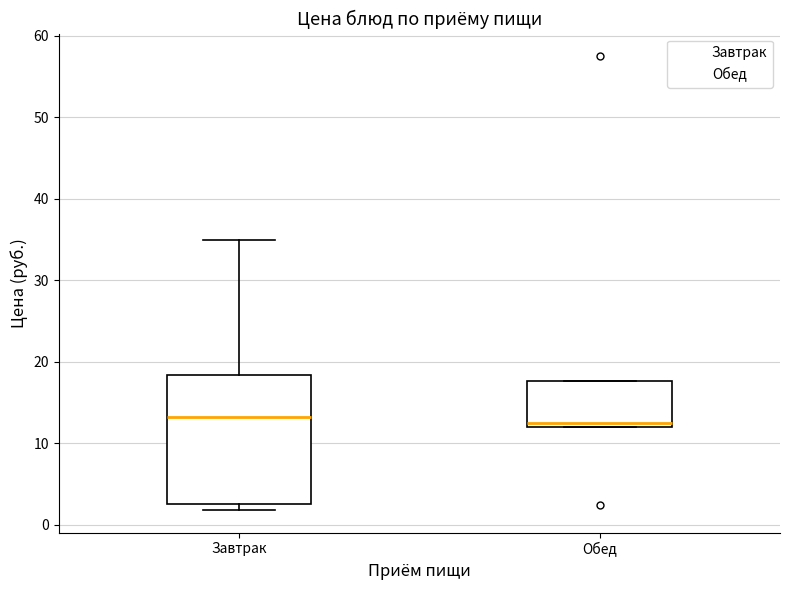

Where is the upper edge of the box for Завтрак on the y-axis? The values are not printed on the chart, so give them approximately, as read against the axis.

18